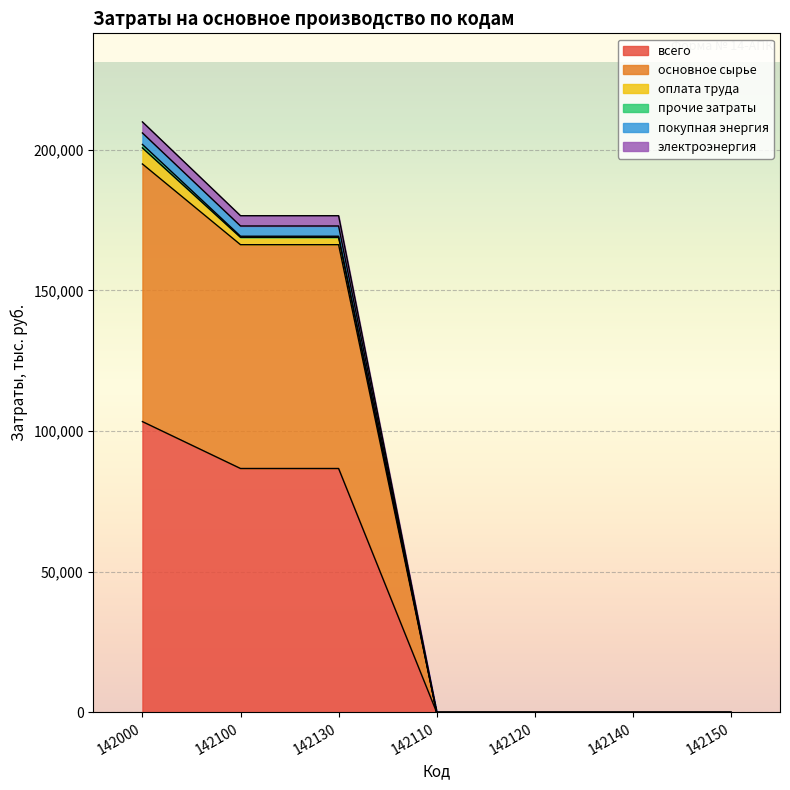

What is the highest value of the всего series?

103355